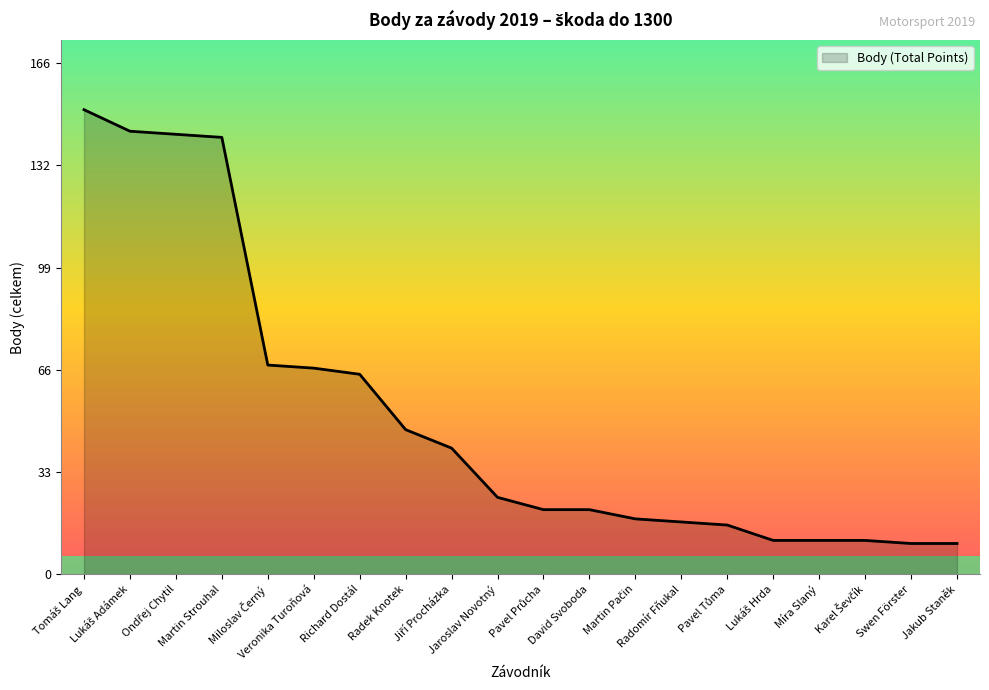

What is the difference between the maximum and minimum values?

141